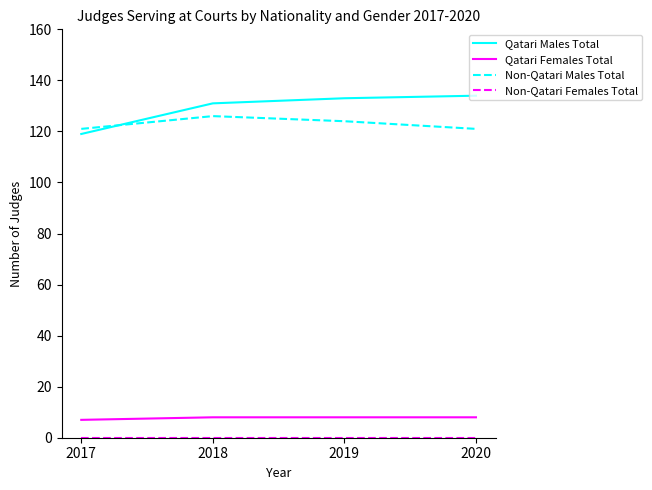

Which series has the largest total across all categories?

Qatari Males Total